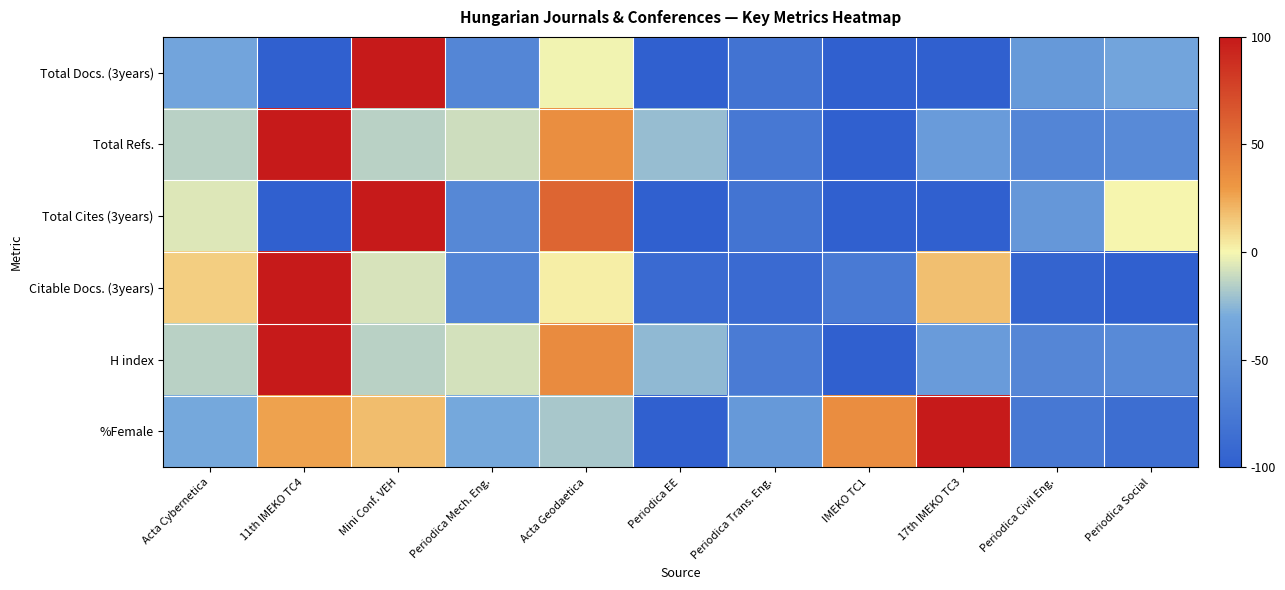

Reading left to right, transcribe all the data shown in this chart.

Total Docs. (3years): Acta Cybernetica=-35.1	11th IMEKO TC4=-100.0	Mini Conf. VEH=100.0	Periodica Mech. Eng.=-63.6	Acta Geodaetica=-1.3	Periodica EE=-100.0	Periodica Trans. Eng.=-81.8	IMEKO TC1=-100.0	17th IMEKO TC3=-100.0	Periodica Civil Eng.=-45.5	Periodica Social=-35.1
Total Refs.: Acta Cybernetica=-14.5	11th IMEKO TC4=100.0	Mini Conf. VEH=-14.5	Periodica Mech. Eng.=-9.7	Acta Geodaetica=35.5	Periodica EE=-22.6	Periodica Trans. Eng.=-75.8	IMEKO TC1=-100.0	17th IMEKO TC3=-43.5	Periodica Civil Eng.=-64.5	Periodica Social=-59.7
Total Cites (3years): Acta Cybernetica=-5.6	11th IMEKO TC4=-100.0	Mini Conf. VEH=100.0	Periodica Mech. Eng.=-61.5	Acta Geodaetica=58.2	Periodica EE=-100.0	Periodica Trans. Eng.=-79.9	IMEKO TC1=-100.0	17th IMEKO TC3=-100.0	Periodica Civil Eng.=-47.4	Periodica Social=0.4
Citable Docs. (3years): Acta Cybernetica=12.8	11th IMEKO TC4=100.0	Mini Conf. VEH=-7.7	Periodica Mech. Eng.=-64.1	Acta Geodaetica=2.6	Periodica EE=-89.7	Periodica Trans. Eng.=-89.7	IMEKO TC1=-74.4	17th IMEKO TC3=17.9	Periodica Civil Eng.=-94.9	Periodica Social=-100.0
H index: Acta Cybernetica=-14.5	11th IMEKO TC4=100.0	Mini Conf. VEH=-14.5	Periodica Mech. Eng.=-8.1	Acta Geodaetica=37.1	Periodica EE=-24.2	Periodica Trans. Eng.=-74.2	IMEKO TC1=-100.0	17th IMEKO TC3=-43.5	Periodica Civil Eng.=-62.9	Periodica Social=-59.7
%Female: Acta Cybernetica=-31.8	11th IMEKO TC4=27.3	Mini Conf. VEH=18.2	Periodica Mech. Eng.=-31.8	Acta Geodaetica=-18.2	Periodica EE=-100.0	Periodica Trans. Eng.=-45.5	IMEKO TC1=36.4	17th IMEKO TC3=100.0	Periodica Civil Eng.=-77.3	Periodica Social=-86.4